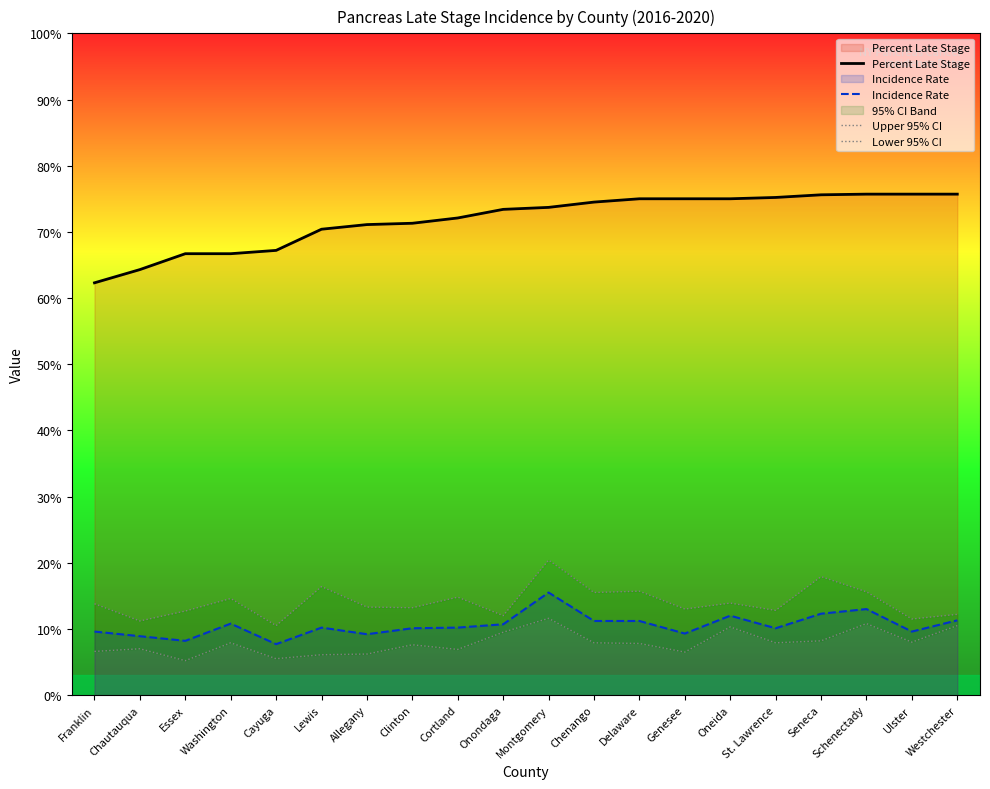

How many lines are shown in the chart?

4